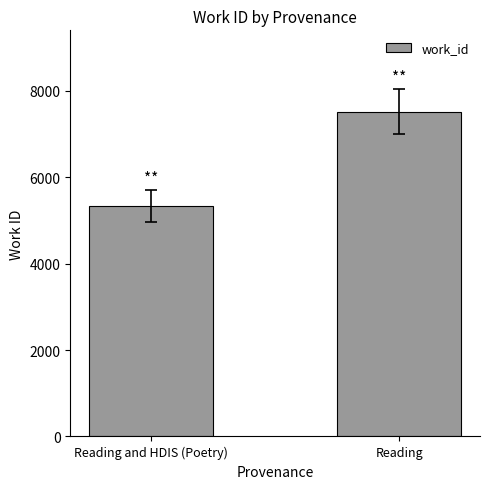

What is the label of the 1st bar from the right?

Reading